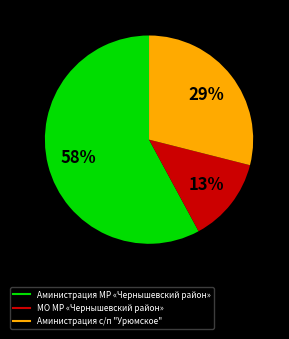

Approximately how many times larger is the value at Аминистрация с/п "Урюмское" compared to Аминистрация МР «Чернышевский район»?

0.5